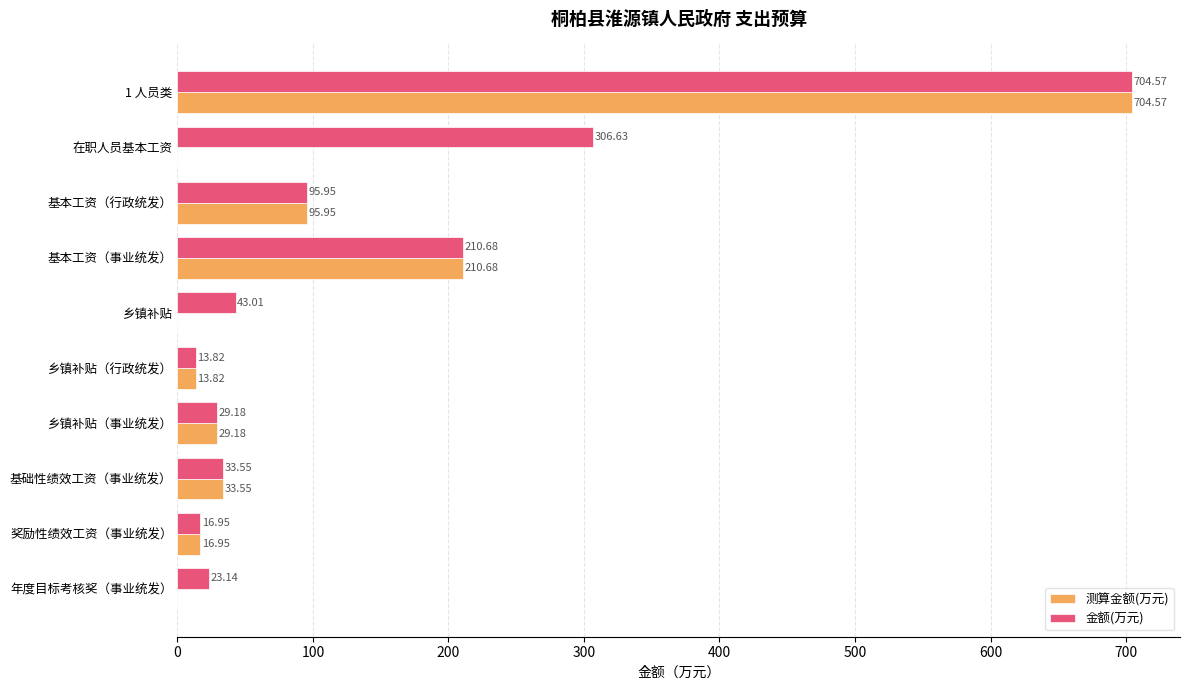

At which label is 测算金额(万元) closest to 352?

基本工资（事业统发）